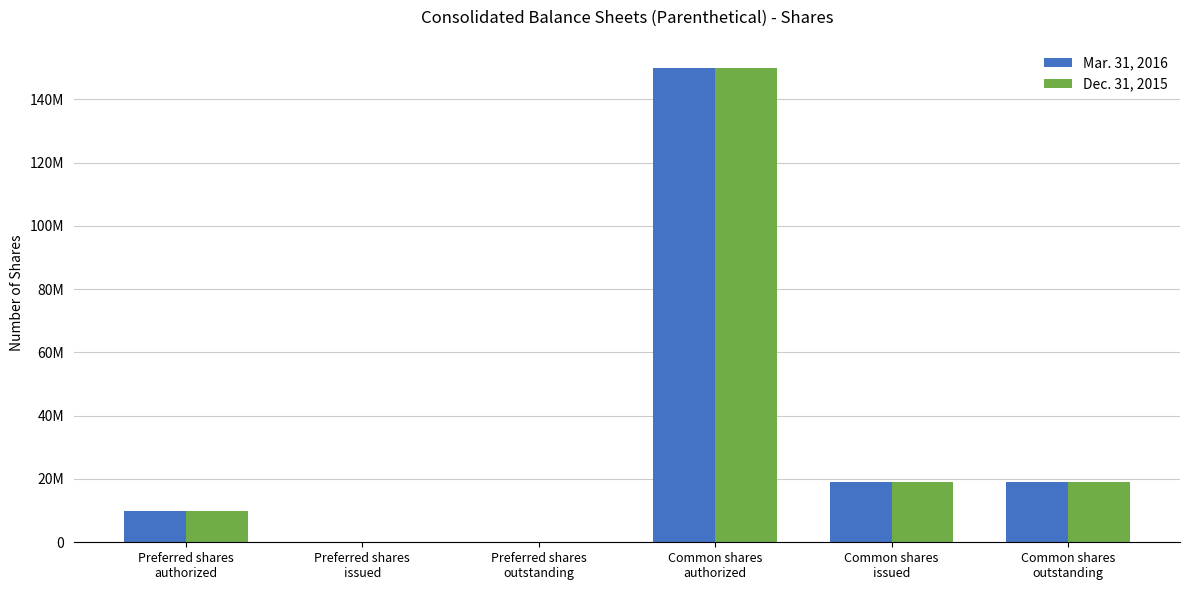

What are all the series names shown in the legend?

Mar. 31, 2016, Dec. 31, 2015